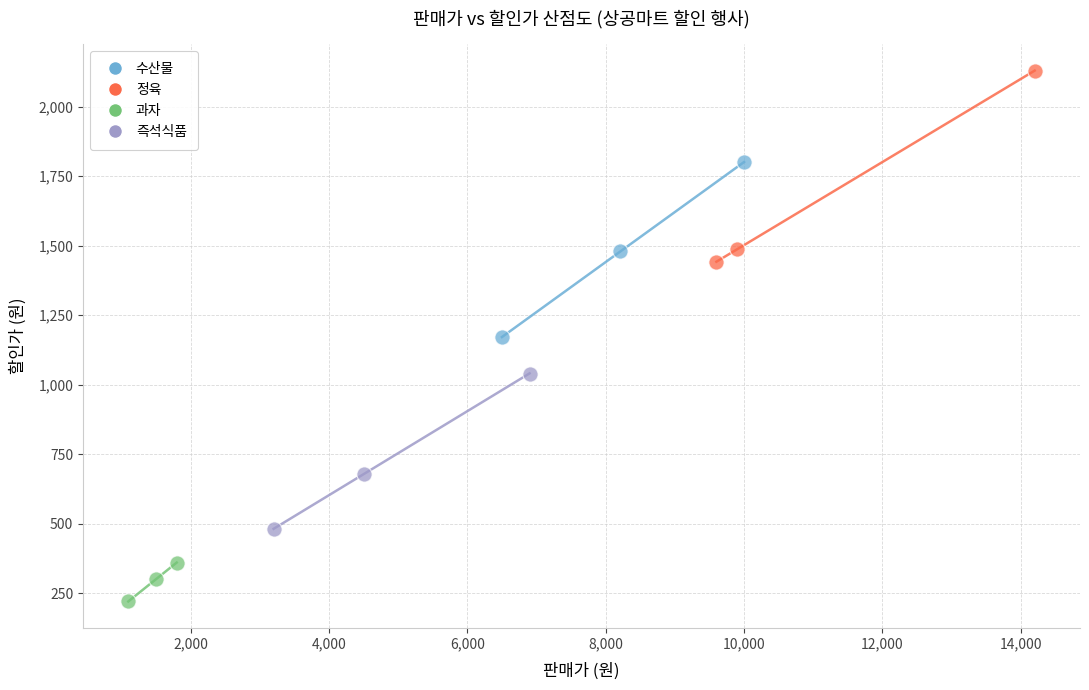

Which series reaches the maximum Y coordinate?

정육